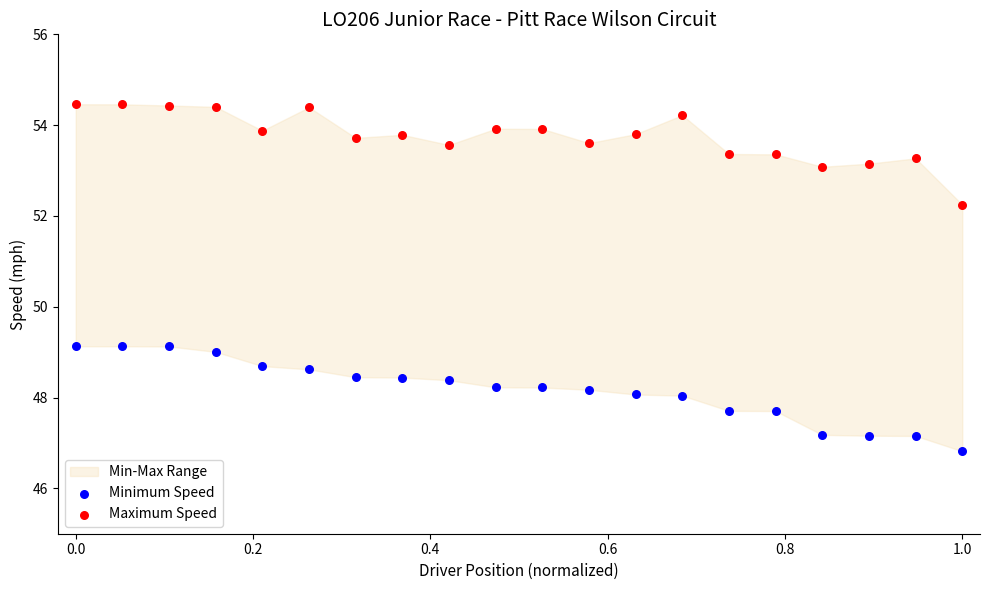

Which series reaches the maximum Y coordinate?

Maximum Speed